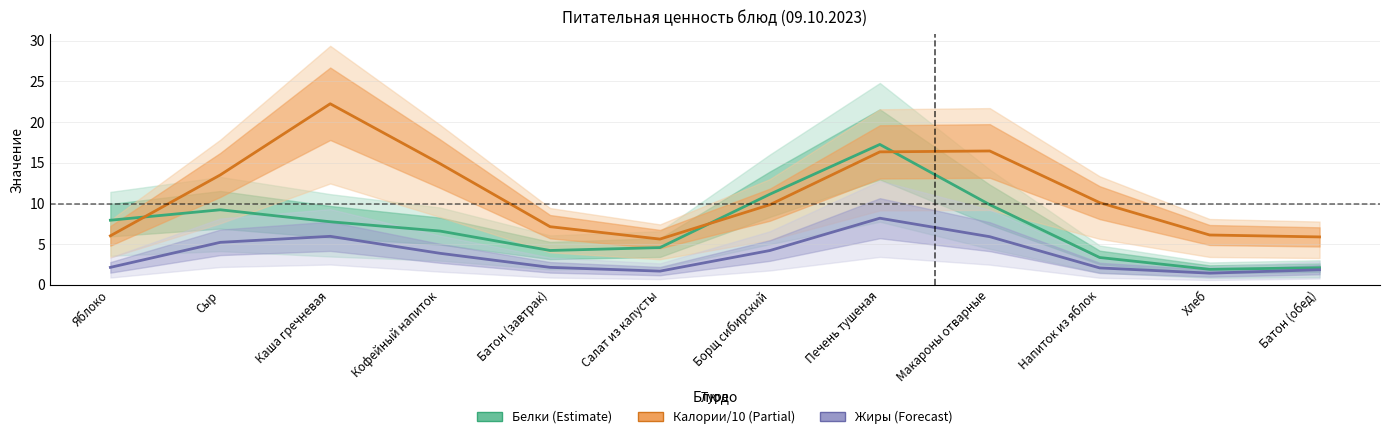

What is the difference between the maximum and second lowest values in the Калории/10 (Partial) series?

16.4